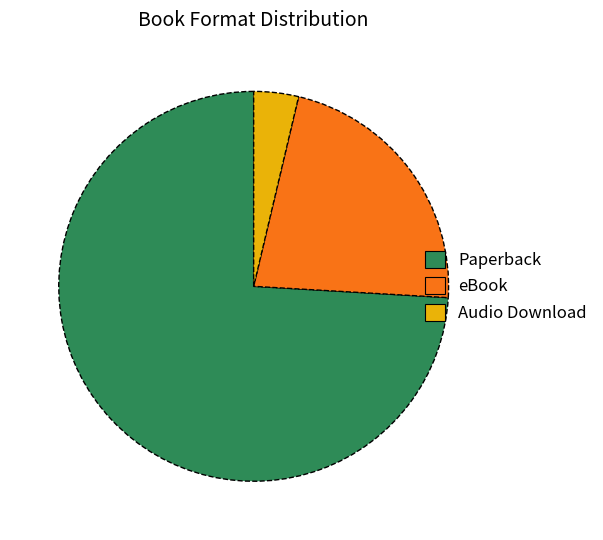

Which slice is the largest?

Paperback